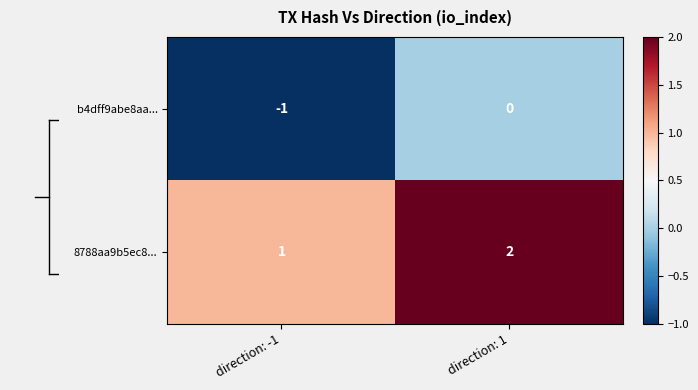

At which label is 8788aa9b5ec8... closest to 1?

direction: -1